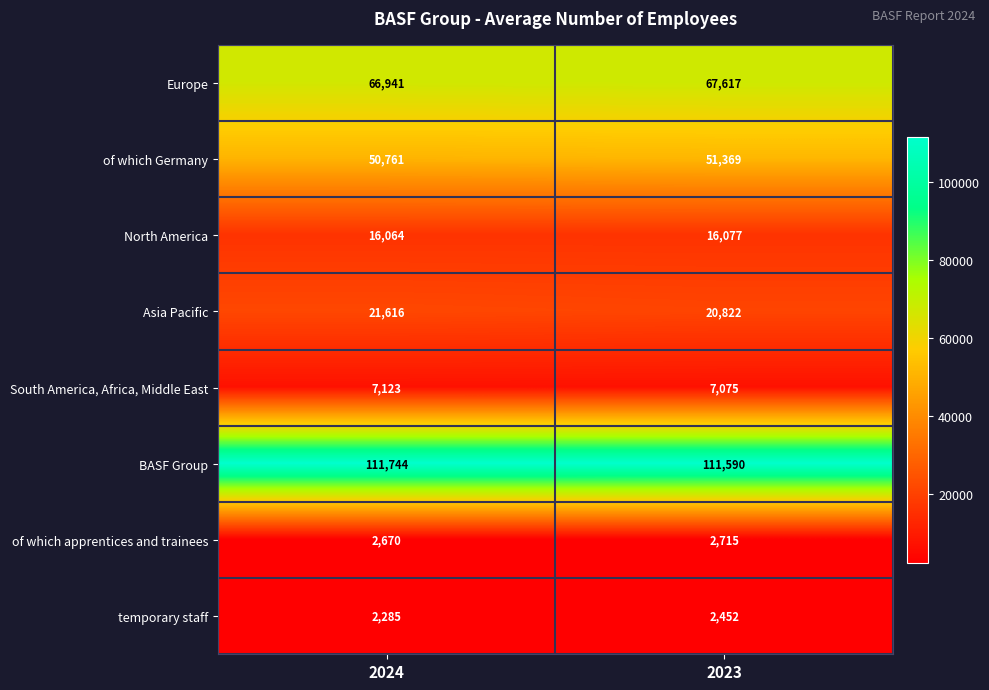

What is the sum of the of which Germany values at 2023 and 2024?

102130